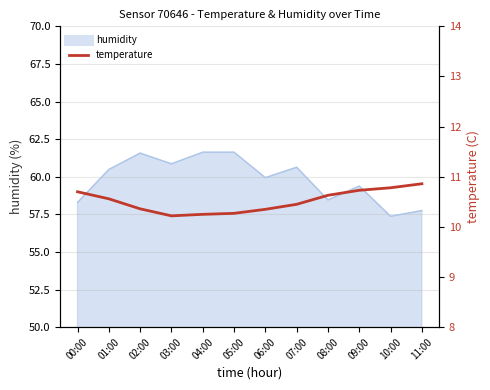

At which category does the chart reach its minimum across all series?

03:00